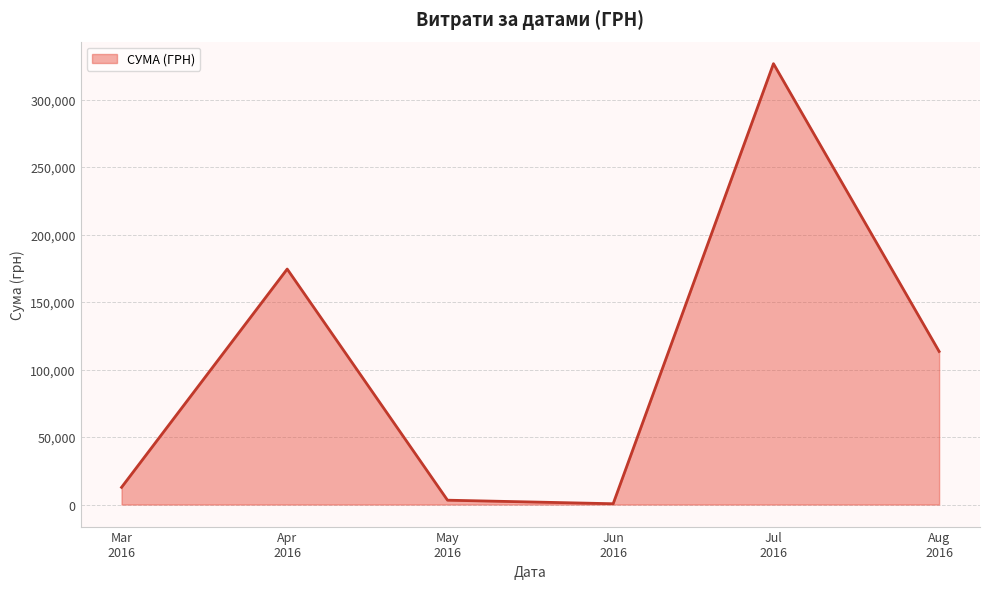

What is the maximum value shown in the chart?

326572.3